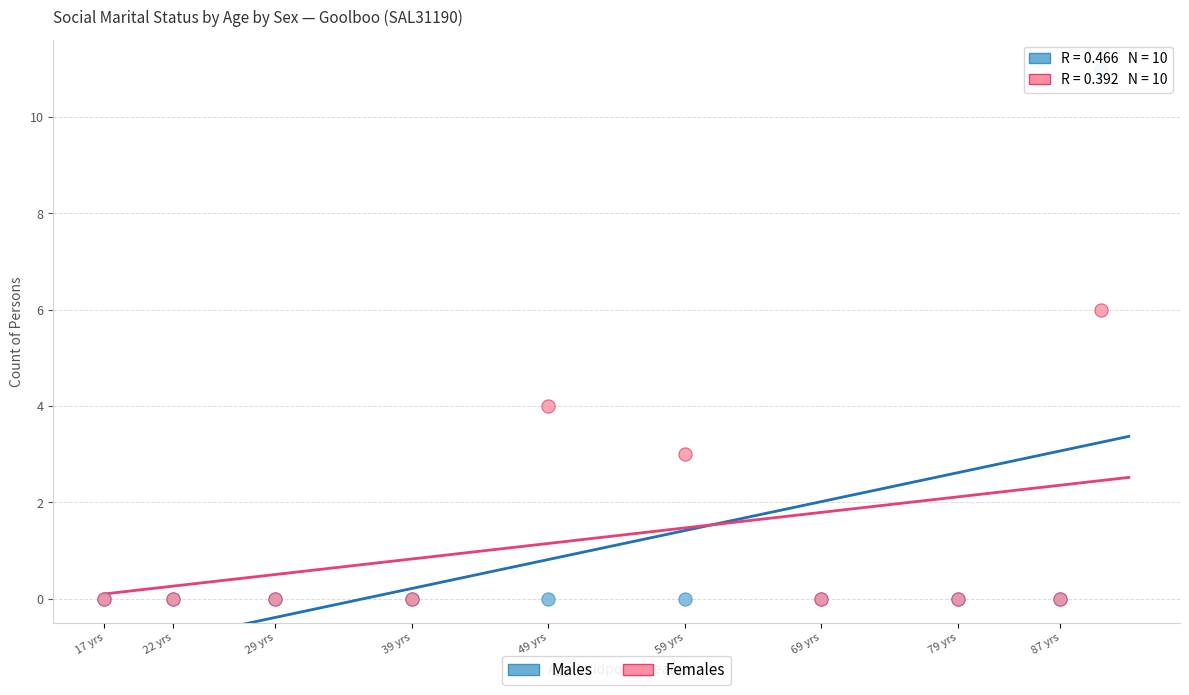

What are all the series names shown in the legend?

Males, Females